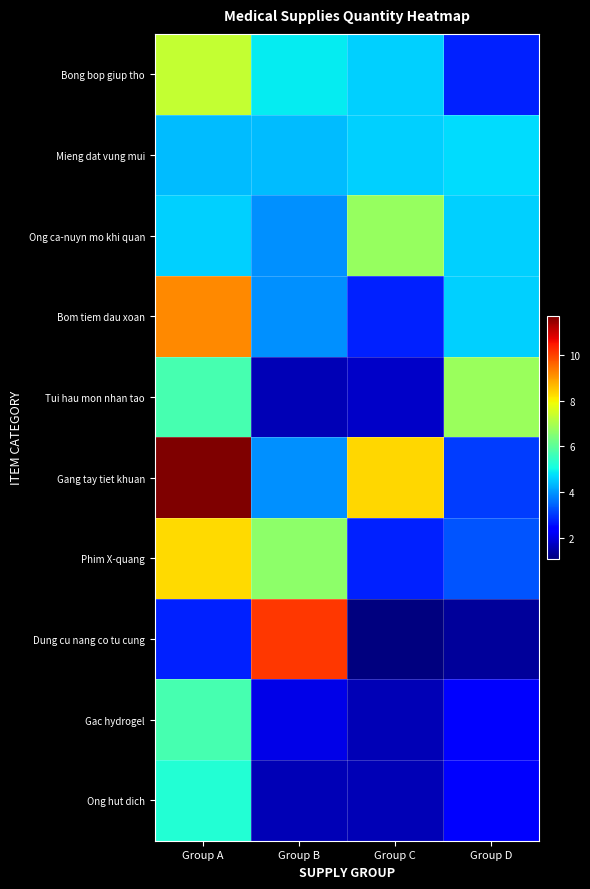

At which category is the sum across all series the highest?

Group A